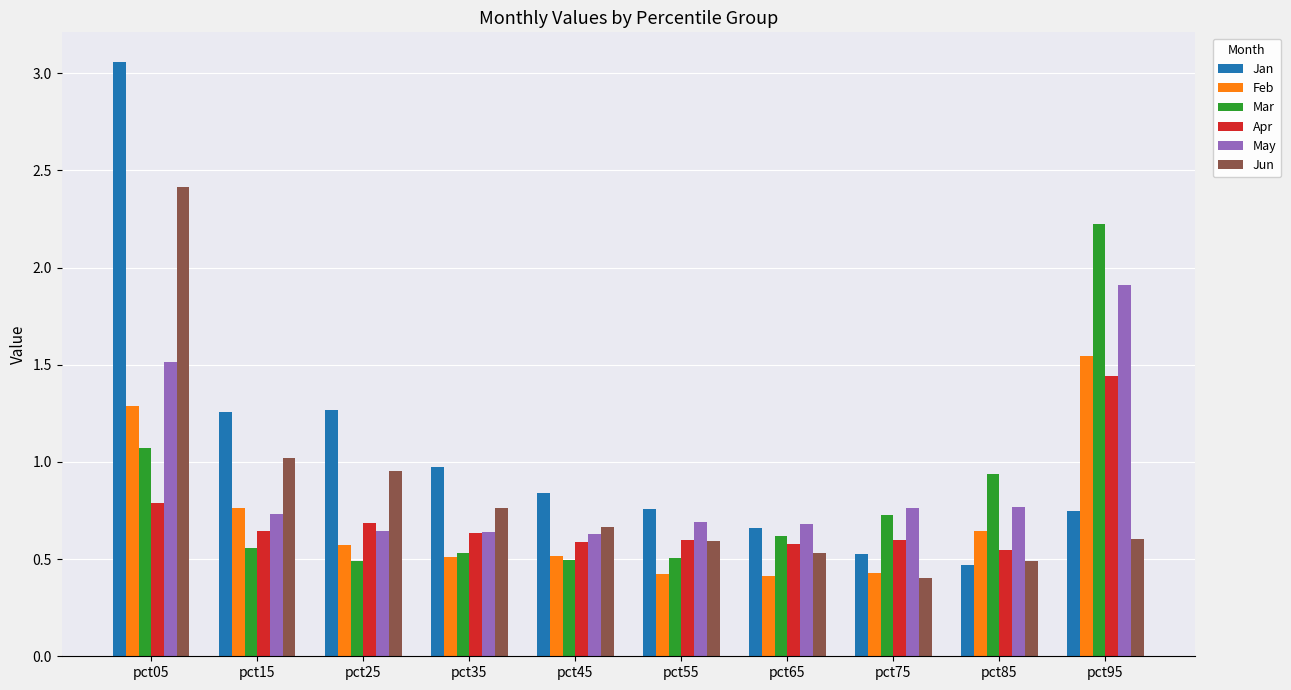

Does the chart contain stacked bars?

No